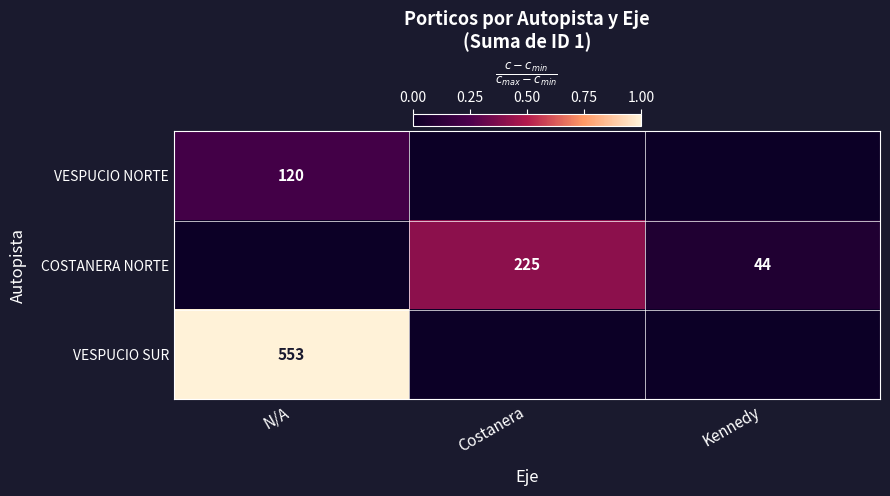

The COSTANERA NORTE series shows 146 at Costanera. True or false?

False